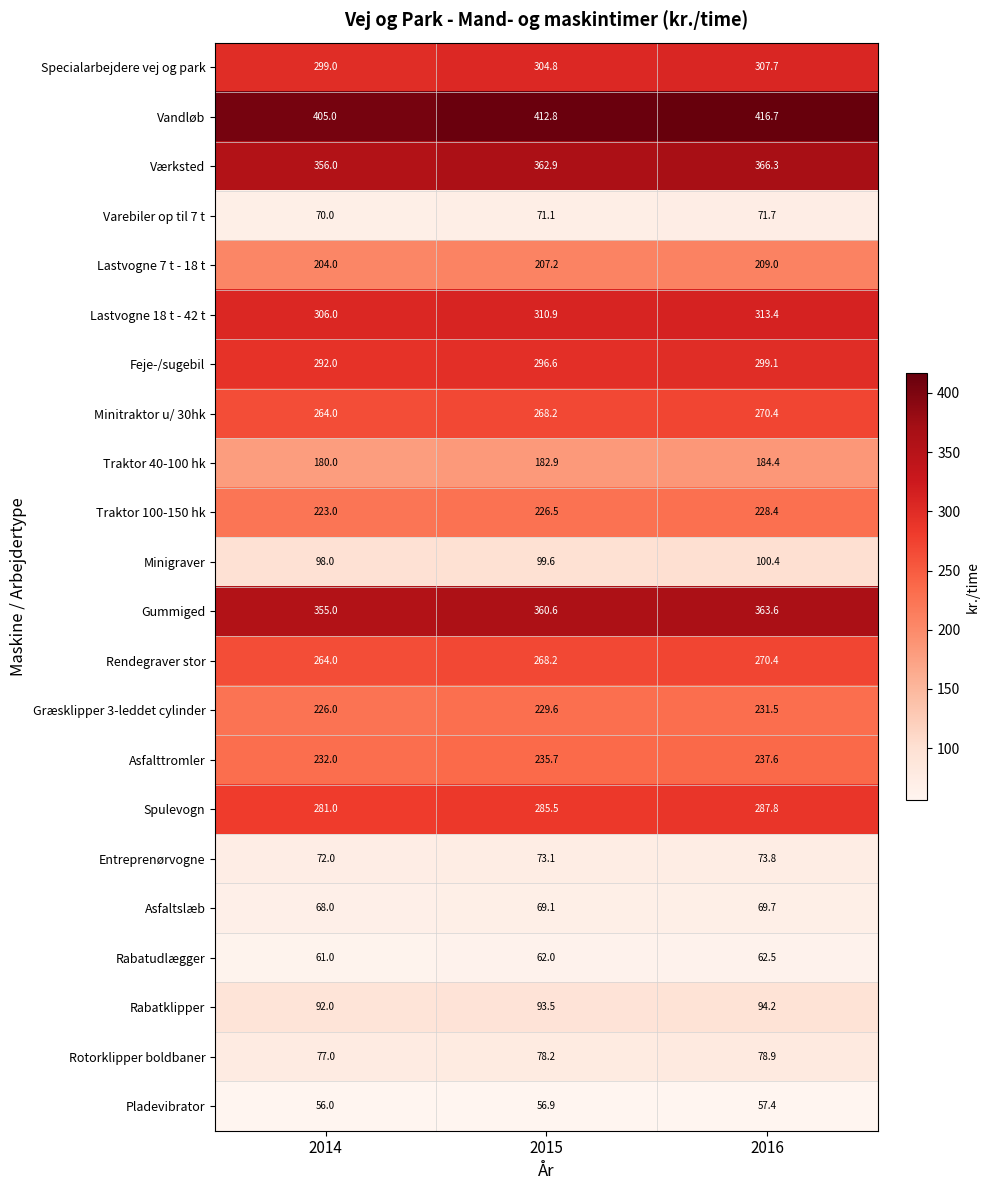

Read the Entreprenørvogne value at 2016.

73.8